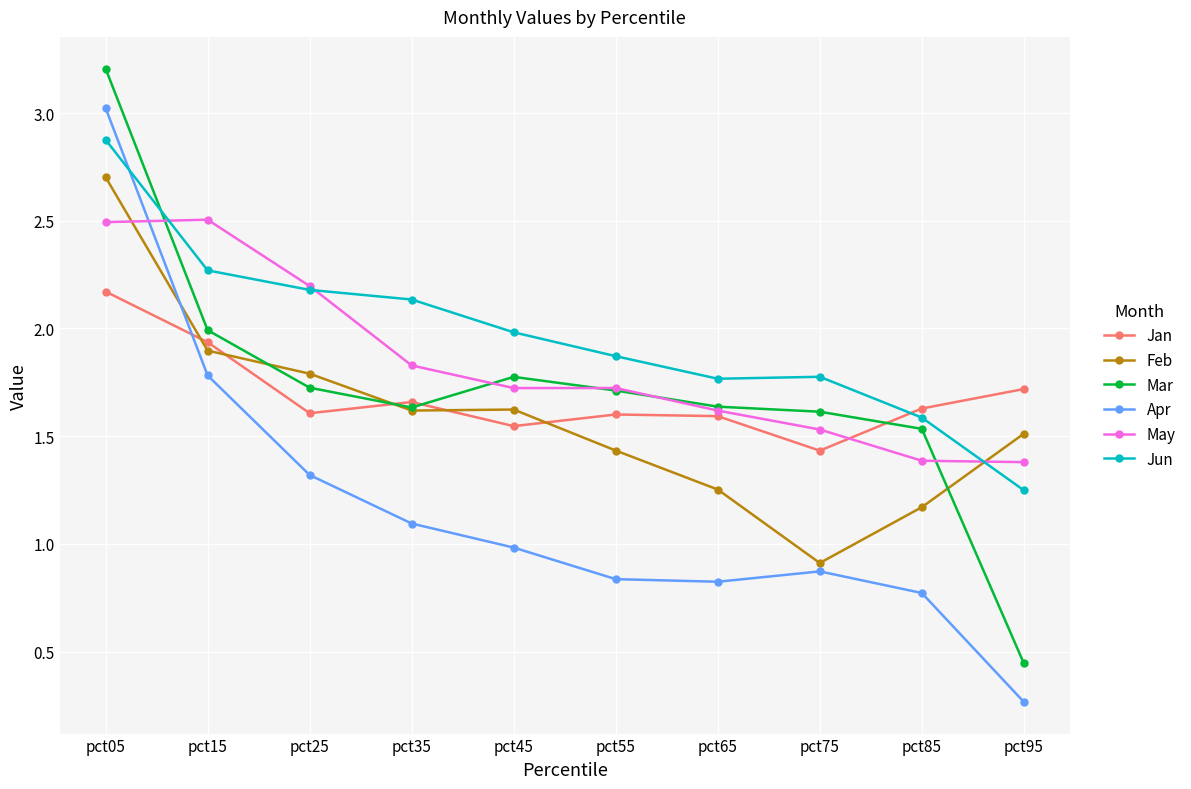

At pct75, list the series in order from largest to smallest.

Jun, Mar, May, Jan, Feb, Apr